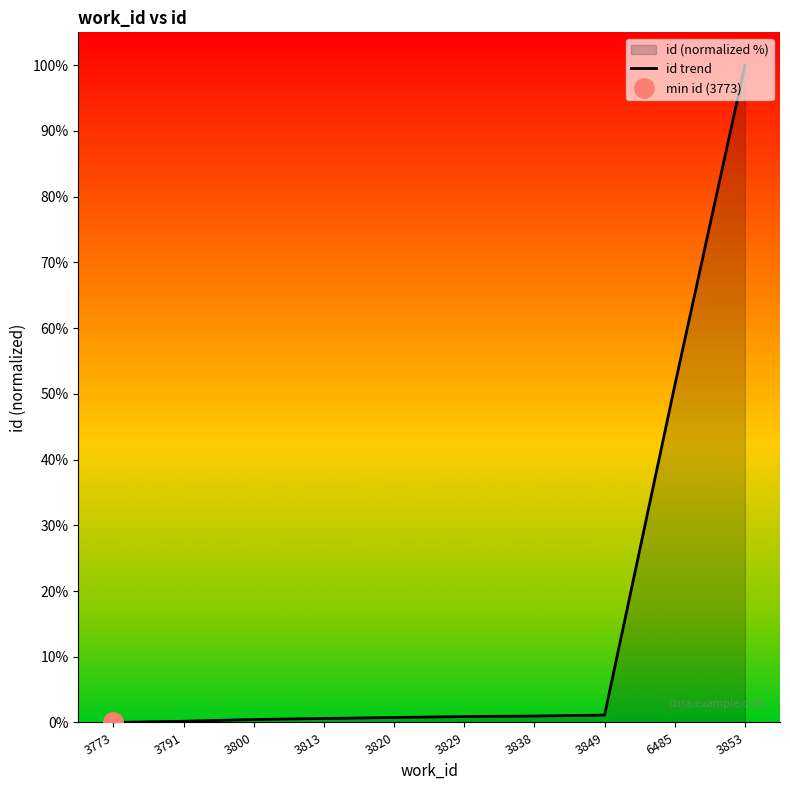

What is the average value?

15.6